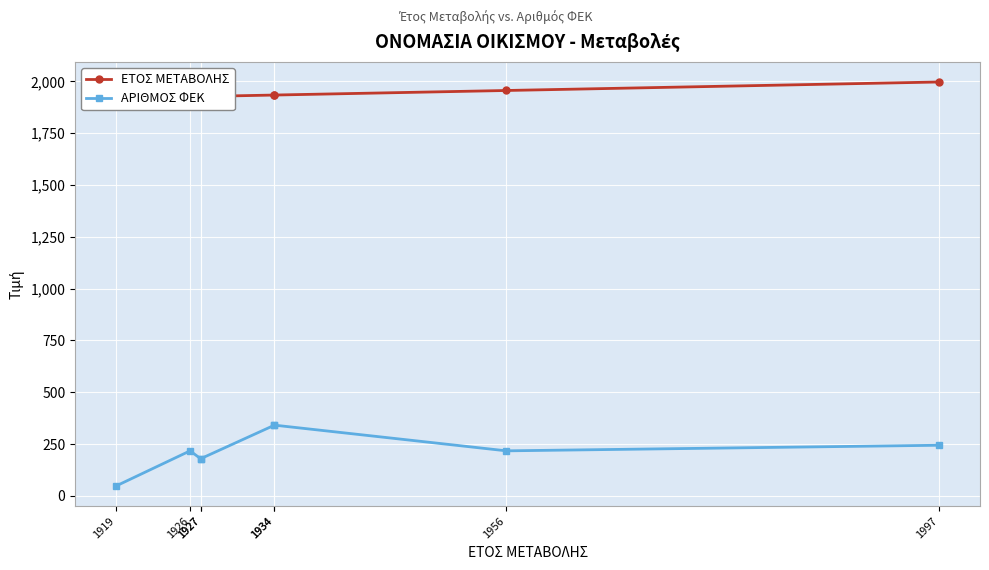

What is the minimum value shown in the chart?

48